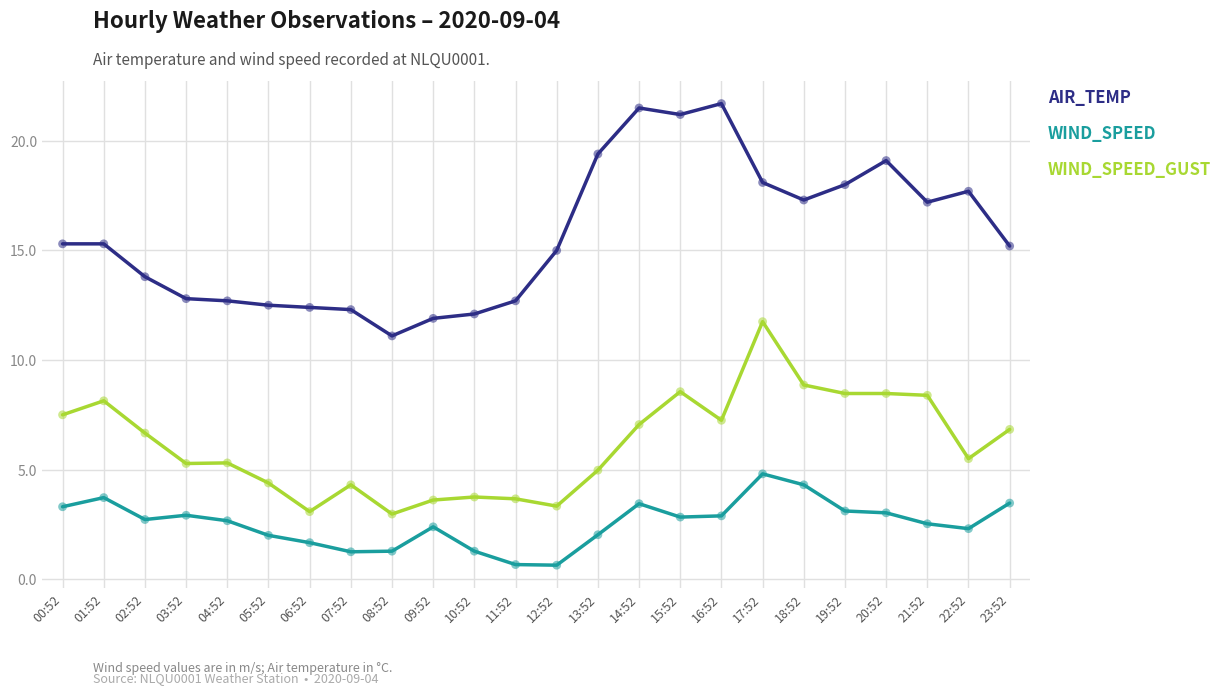

Which series has the largest range (max minus min)?

AIR_TEMP